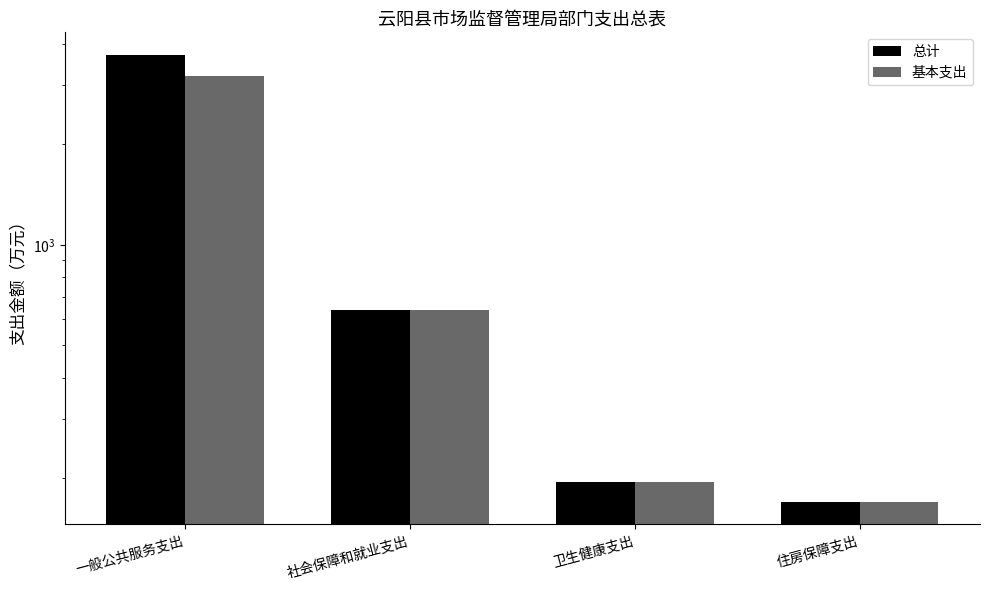

At which label is 总计 closest to 1937?

社会保障和就业支出